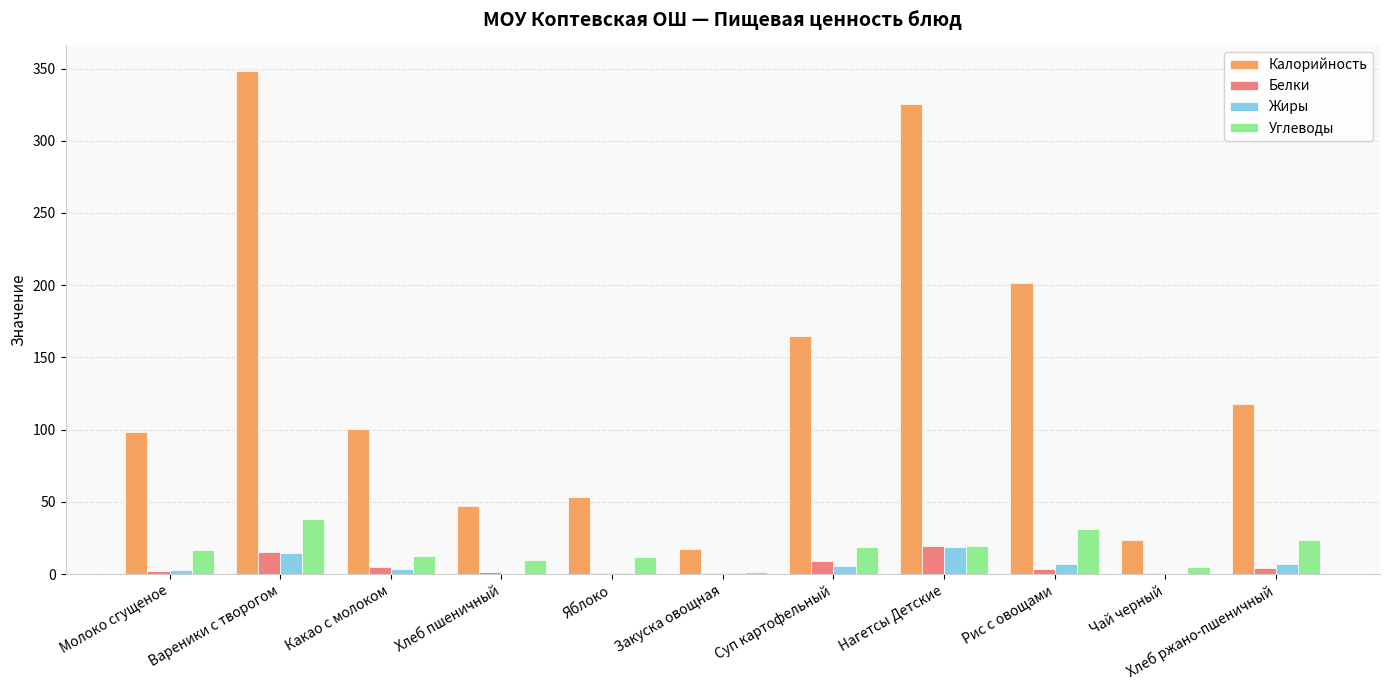

What is the highest value of the Калорийность series?

348.6